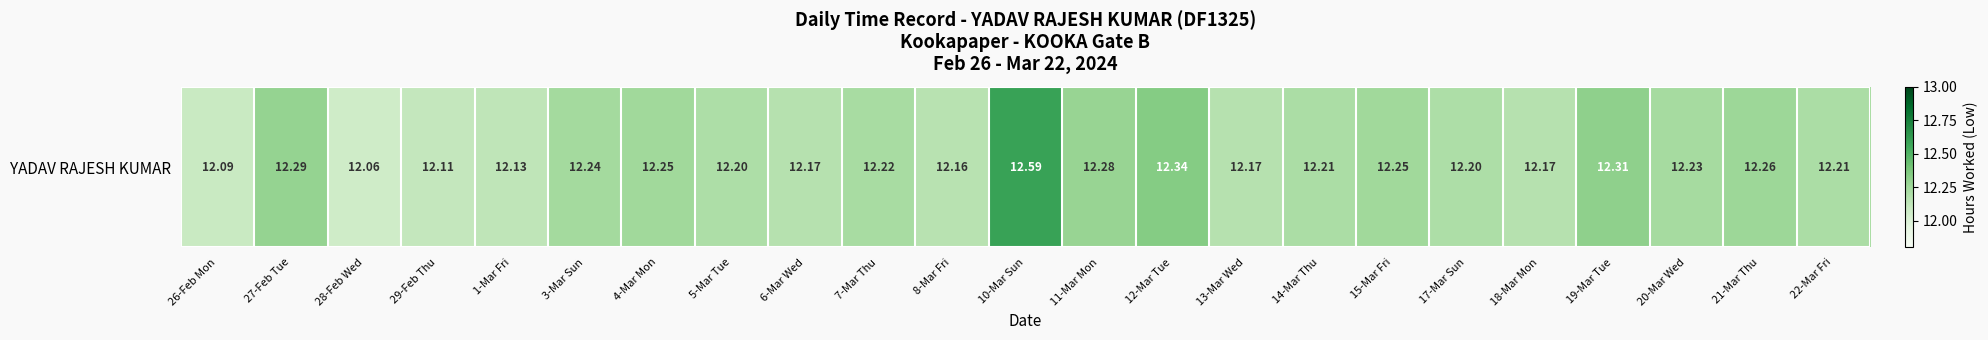

What is the minimum value shown in the chart?

12.1